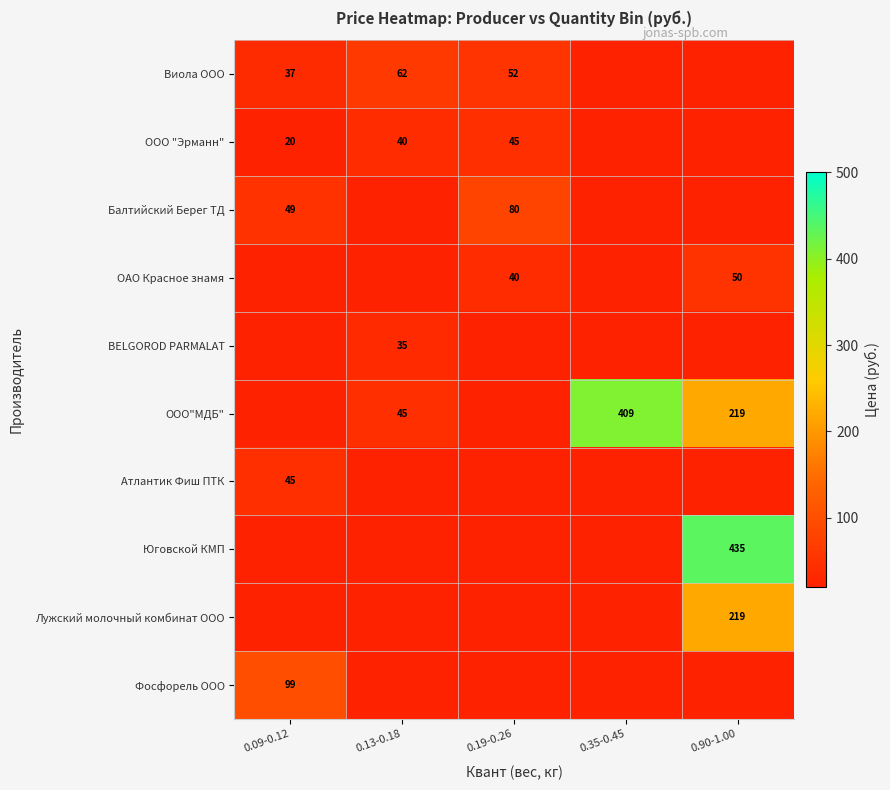

What is the smallest value displayed?

20.0